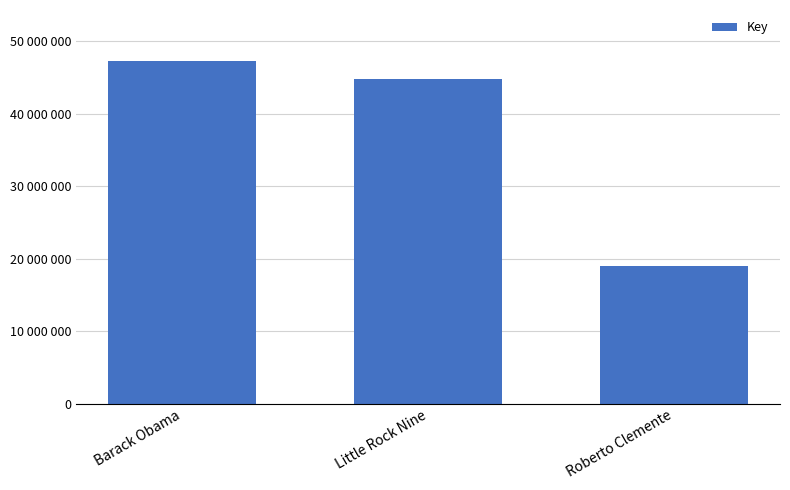

Are the bars horizontal?

No